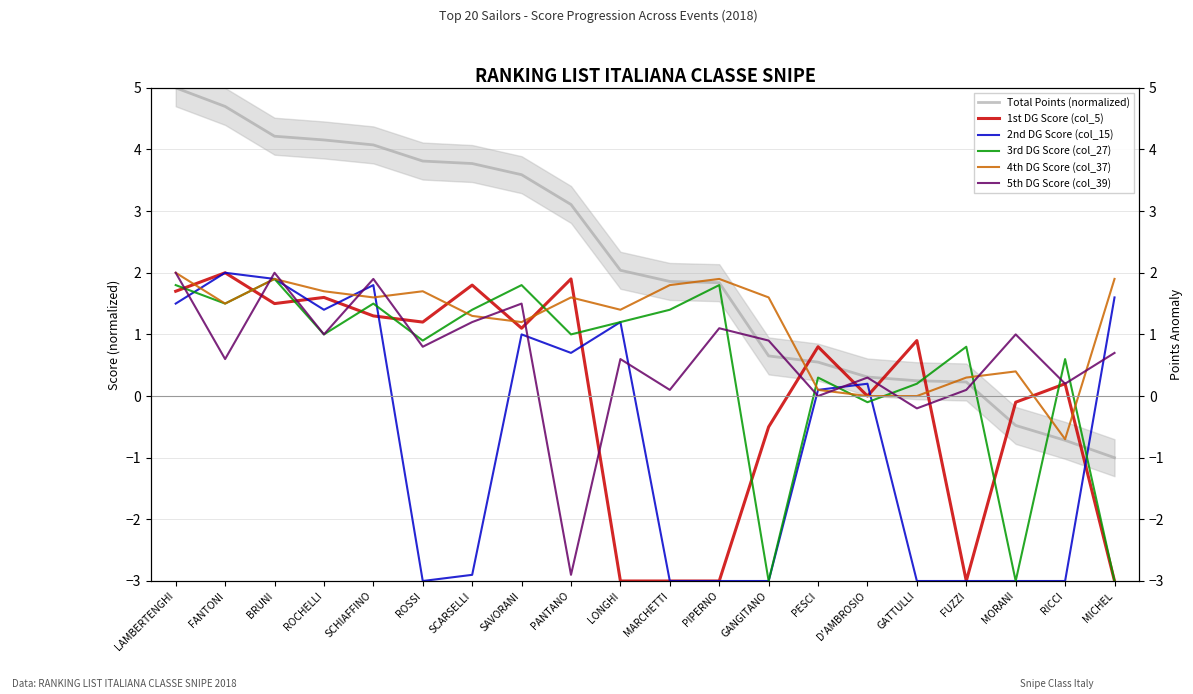

The value of 3rd DG Score (col_27) at RICCI is 0.6. True or false?

True